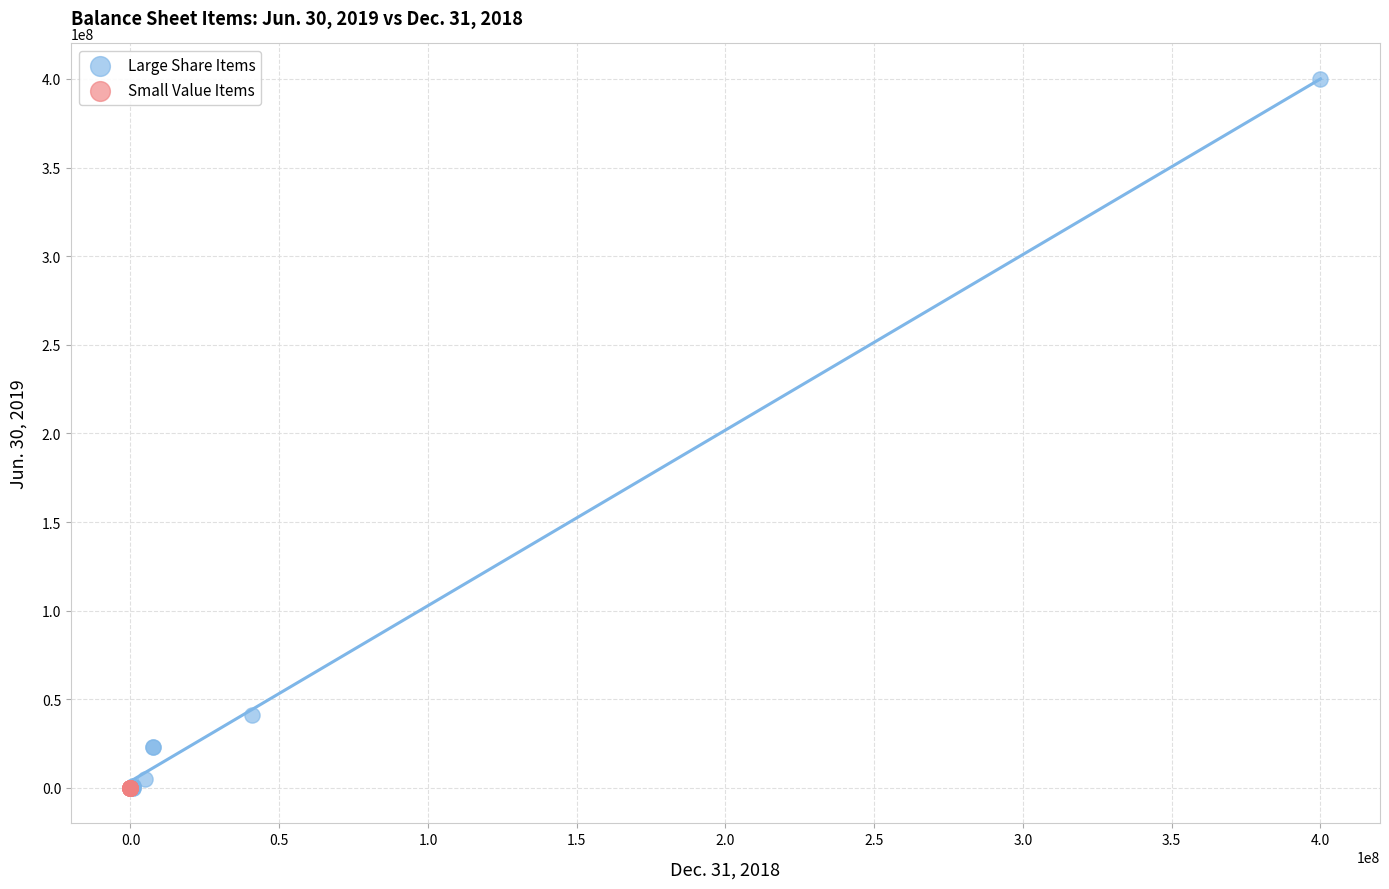

Which series has the largest Y range (max minus min)?

Large Share Items